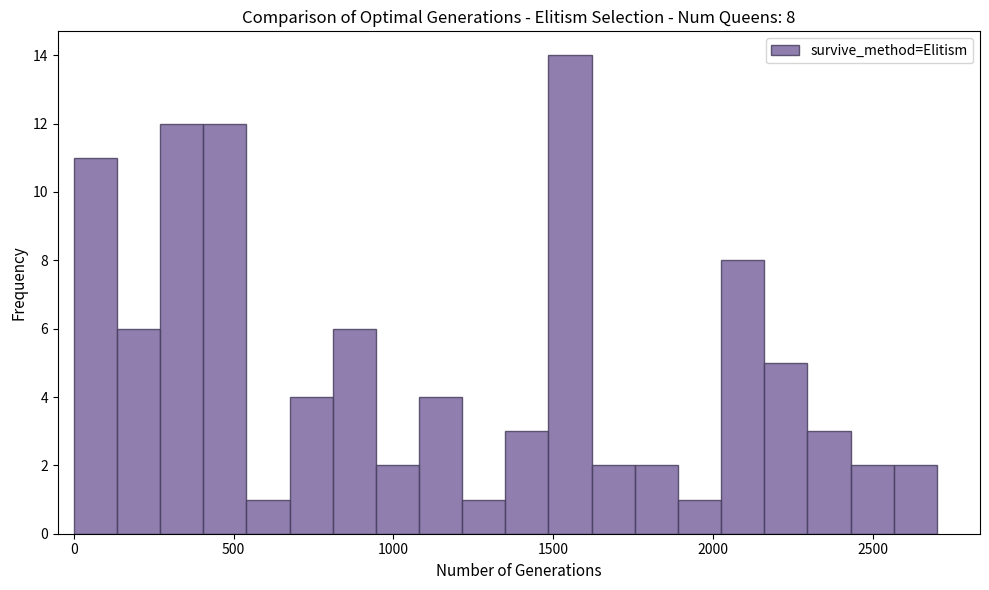

Around what value on the x-axis is the tallest bar? Give the approximate position of its centre, as read against the axis.

1550